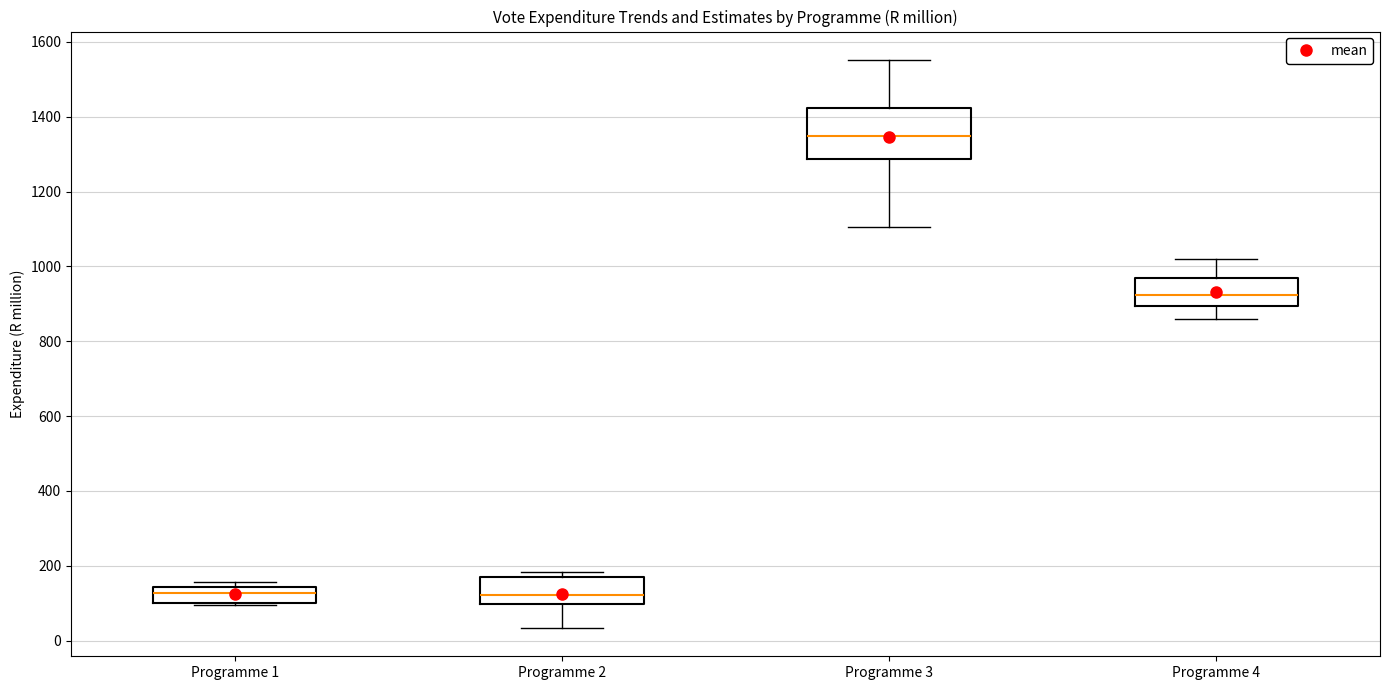

Which box's median line is the highest?

Programme 3